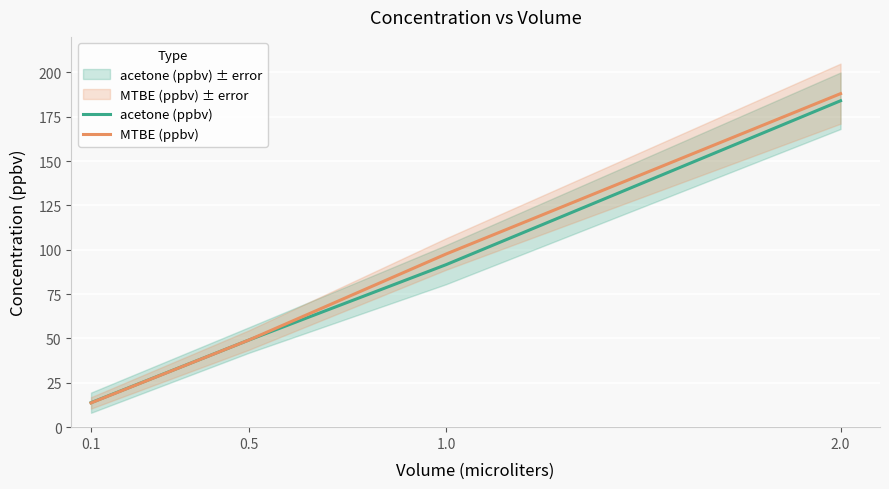

What are all the series names shown in the legend?

acetone (ppbv), MTBE (ppbv)